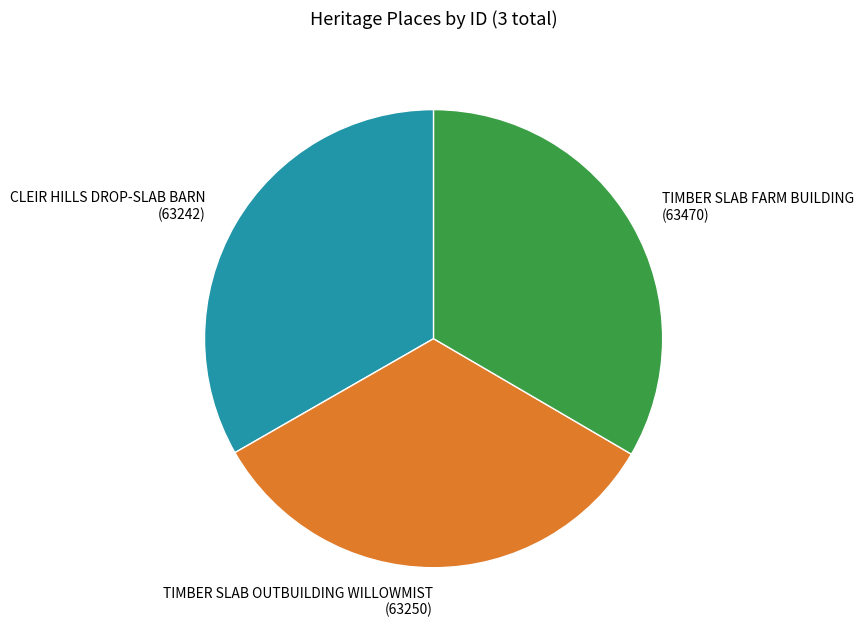

Is there any slice that represents more than half of the pie?

No